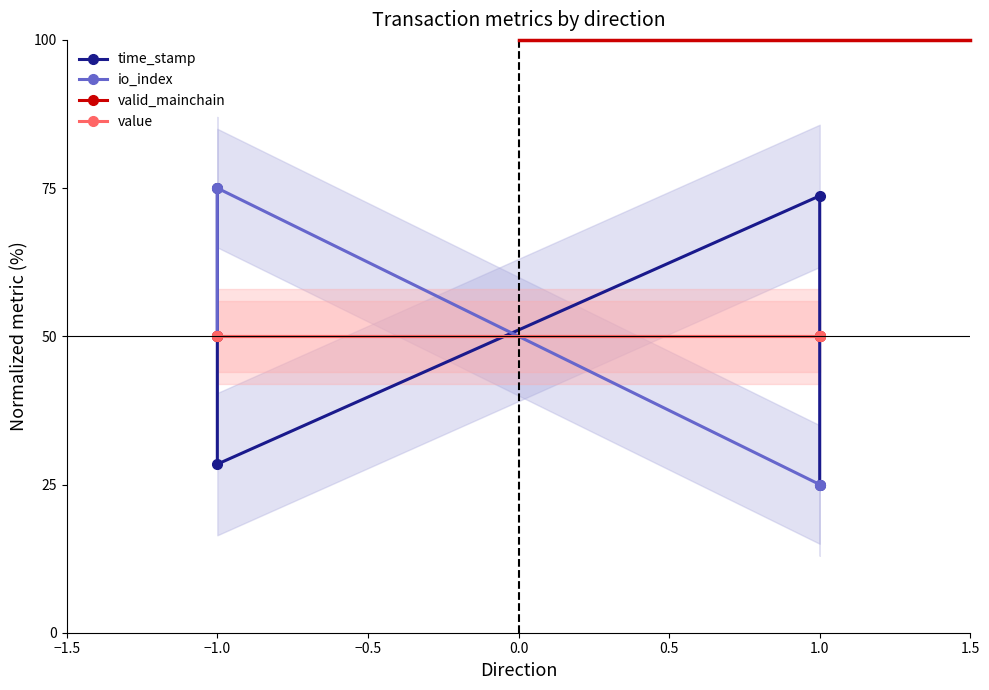

True or false: time_stamp and valid_mainchain intersect in this chart.

True